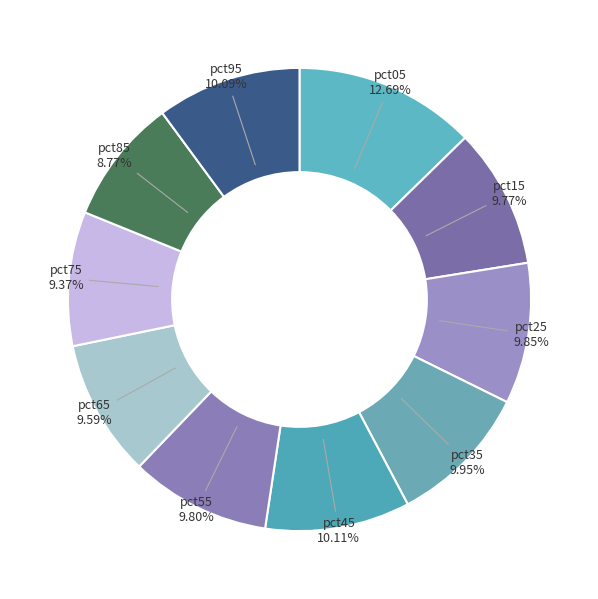

How many slices are in this pie chart?

10